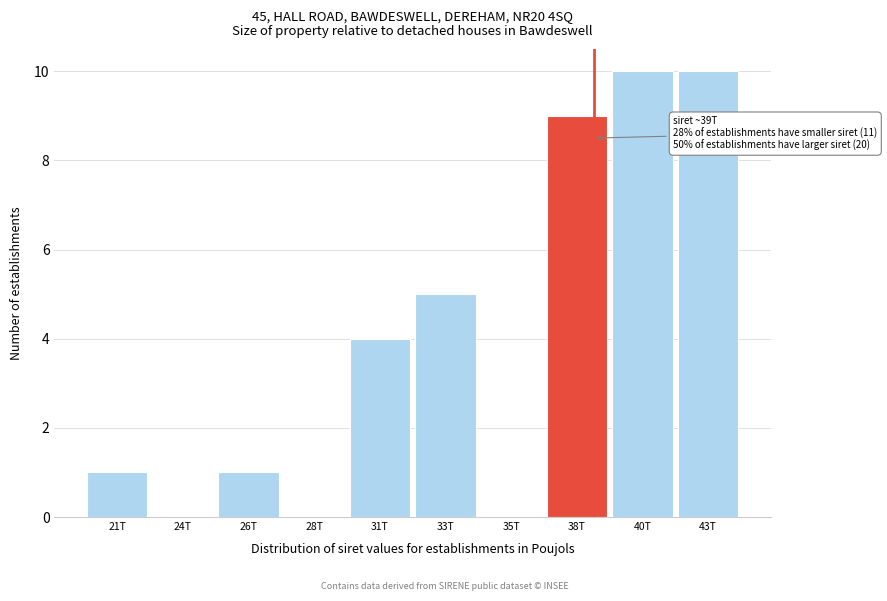

Reading right to left, what are all the values shown in this chart?

43T=10	40T=10	38T=9	35T=0	33T=5	31T=4	28T=0	26T=1	24T=0	21T=1